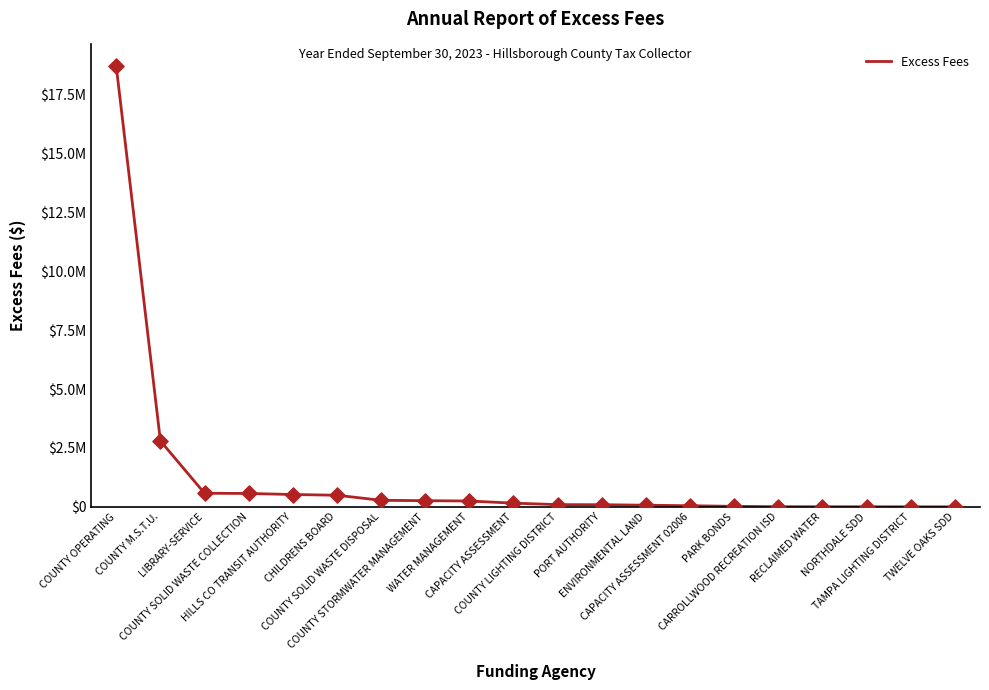

What is the ratio of the value at RECLAIMED WATER to the value at TAMPA LIGHTING DISTRICT?

2.4